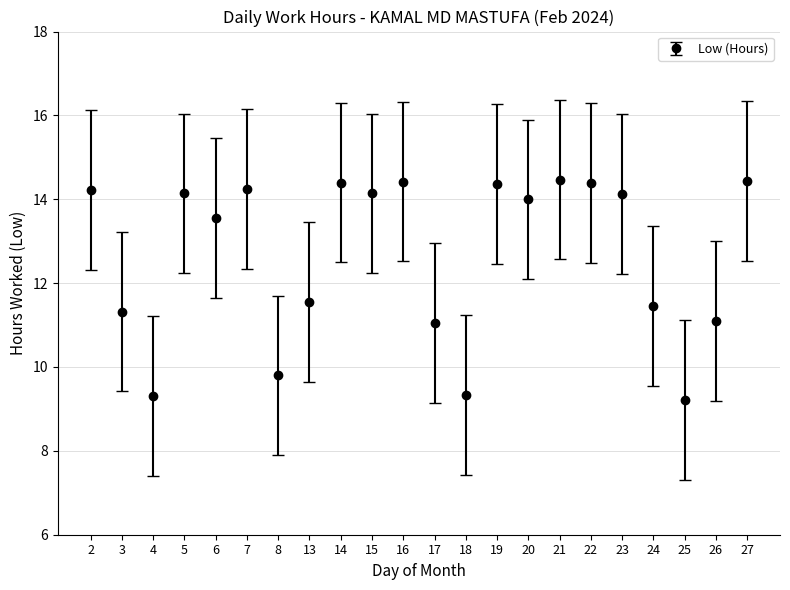

Count the number of categories in the chart.

22